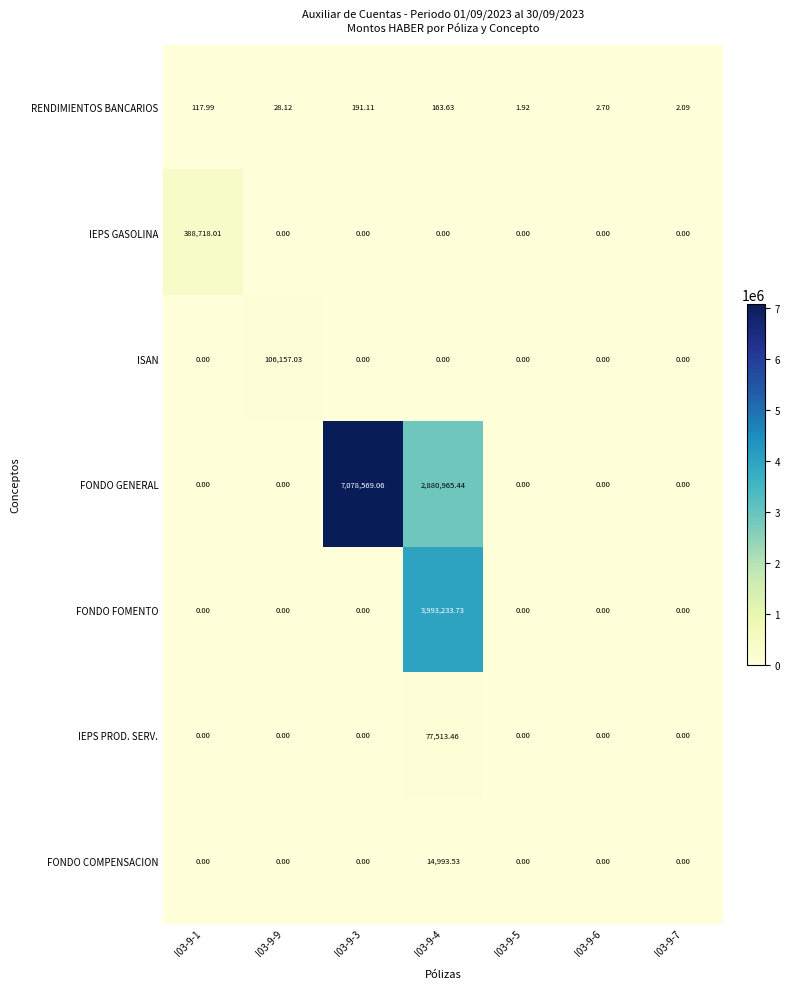

Rank the series by their maximum value, from lowest to highest.

RENDIMIENTOS BANCARIOS, FONDO COMPENSACION, IEPS PROD. SERV., ISAN, IEPS GASOLINA, FONDO FOMENTO, FONDO GENERAL